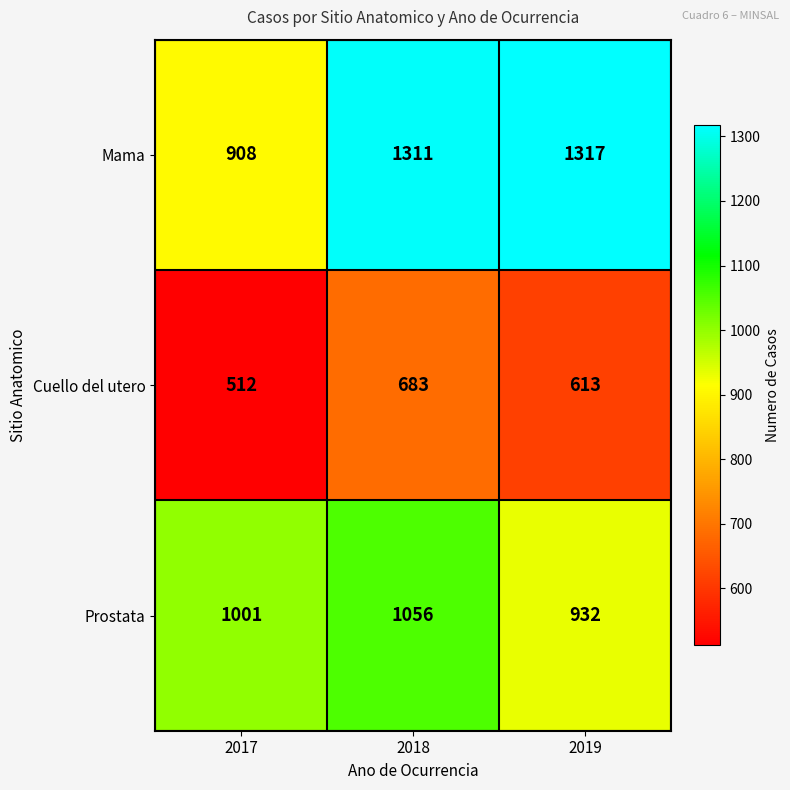

Which series has the widest spread of values?

Mama